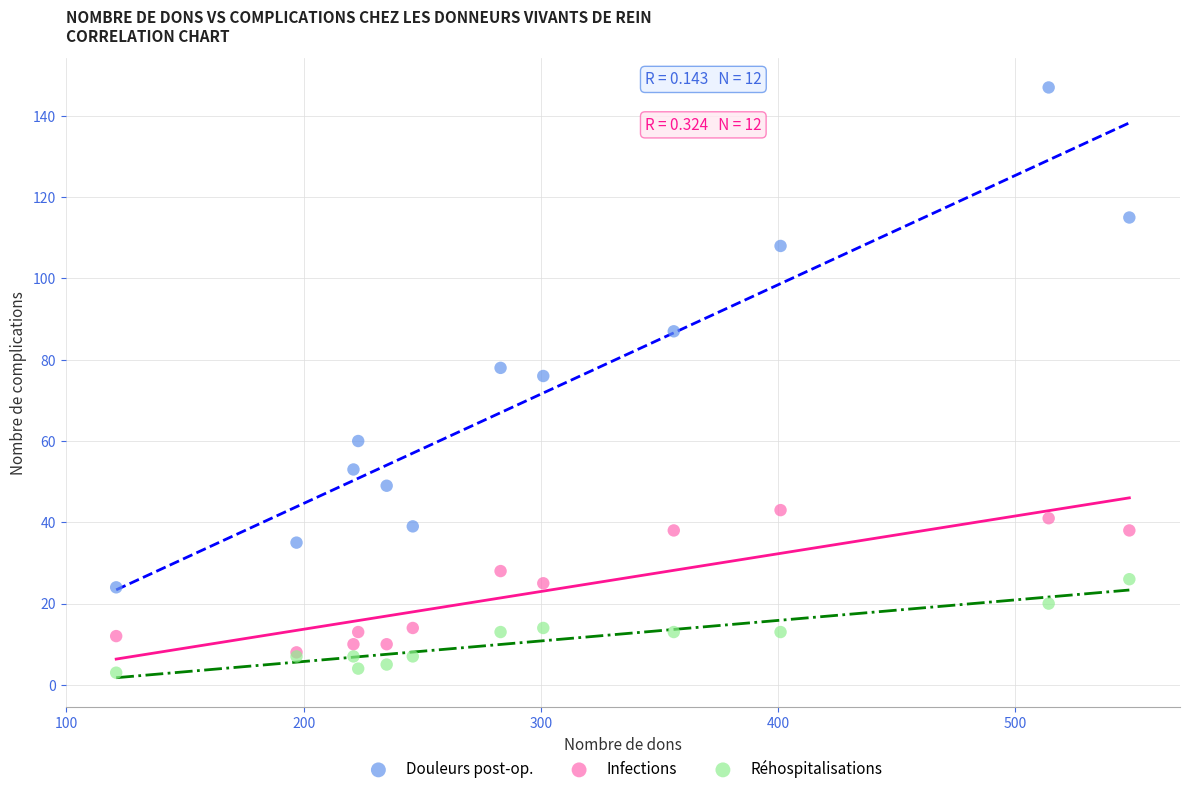

Which series has the largest Y range (max minus min)?

Douleurs post-op.